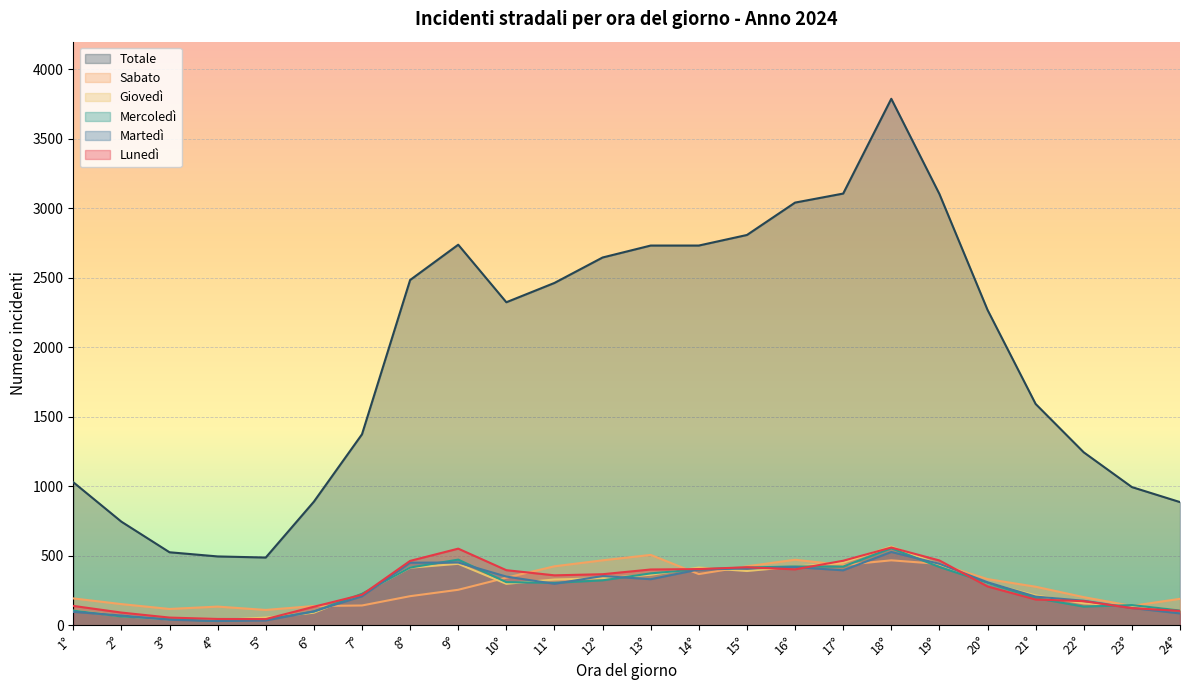

True or false: Totale and Lunedì cross at least once.

False